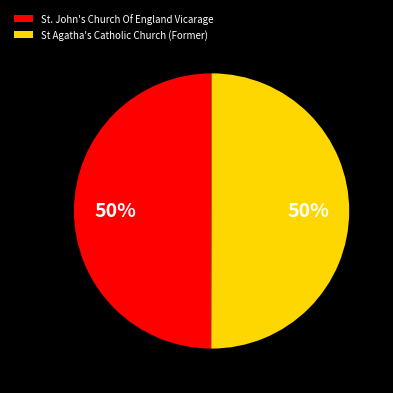

Approximately how many times larger is the value at St. John's Church Of England Vicarage compared to St Agatha's Catholic Church (Former)?

1.0